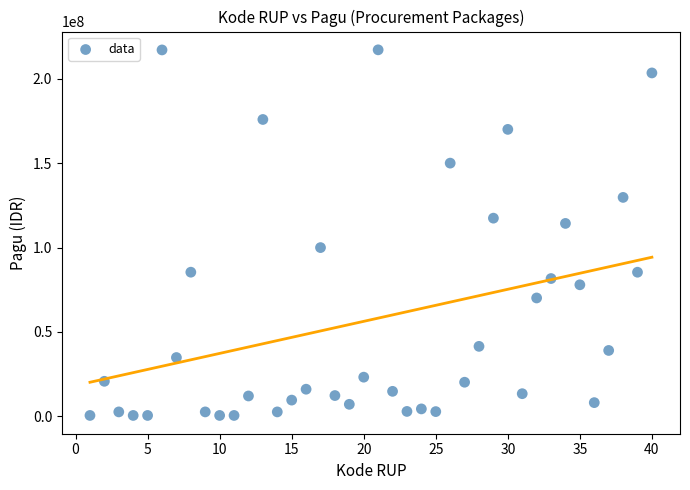

What Y value in the scatter plot is closest to 108830000?

114296000